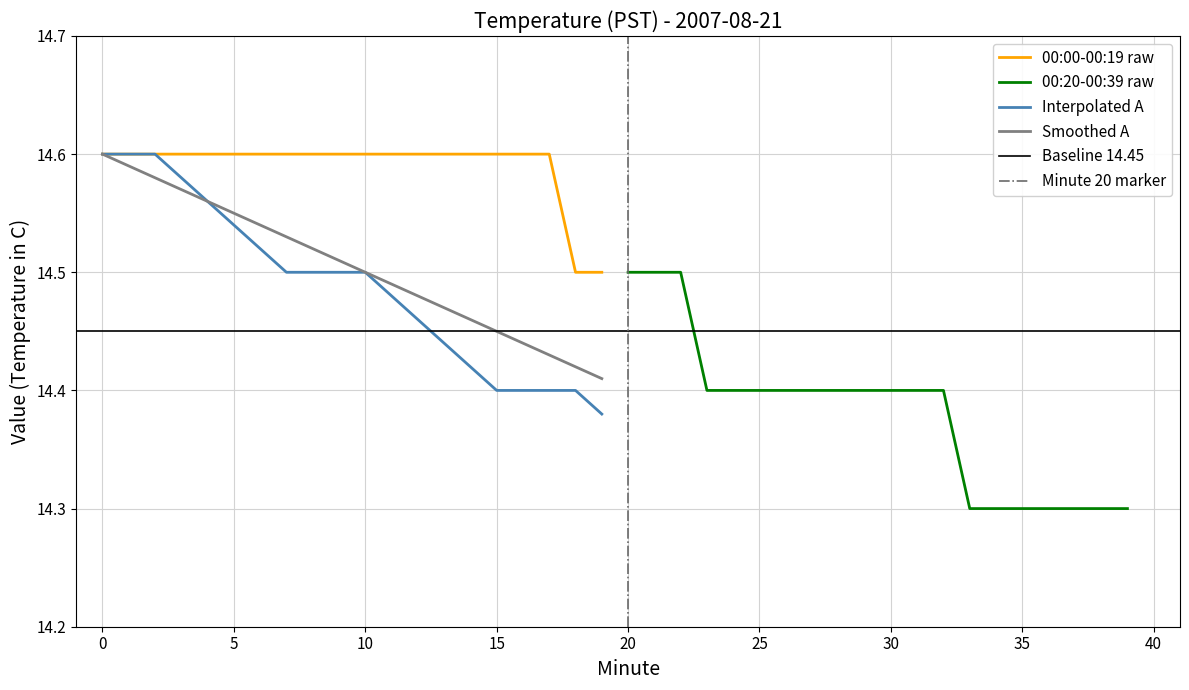

Reading right to left, list all the values displayed in this chart.

Hour 0 (00:00-00:09): 14.5	14.5	14.6	14.6	14.6	14.6	14.6	14.6	14.6	14.6	14.6	14.6	14.6	14.6	14.6	14.6	14.6	14.6	14.6	14.6
Hour 0 (00:20-00:39): 14.3	14.3	14.3	14.3	14.3	14.3	14.3	14.4	14.4	14.4	14.4	14.4	14.4	14.4	14.4	14.4	14.4	14.5	14.5	14.5
Minute Index: 14.4	14.4	14.4	14.4	14.4	14.5	14.5	14.5	14.5	14.5	14.5	14.5	14.5	14.5	14.6	14.6	14.6	14.6	14.6	14.6
Value Series C: 14.4	14.4	14.4	14.4	14.4	14.4	14.4	14.5	14.5	14.5	14.5	14.5	14.5	14.5	14.5	14.6	14.6	14.6	14.6	14.6